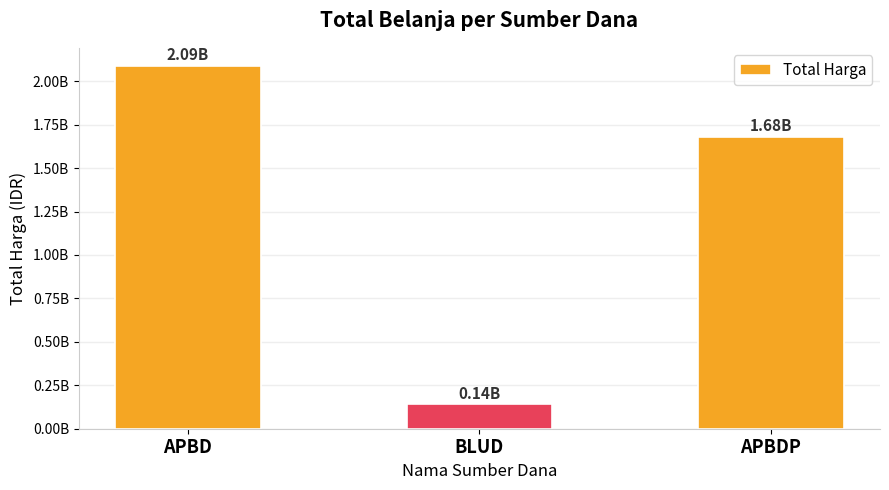

What is the sum of all values?

3908915075